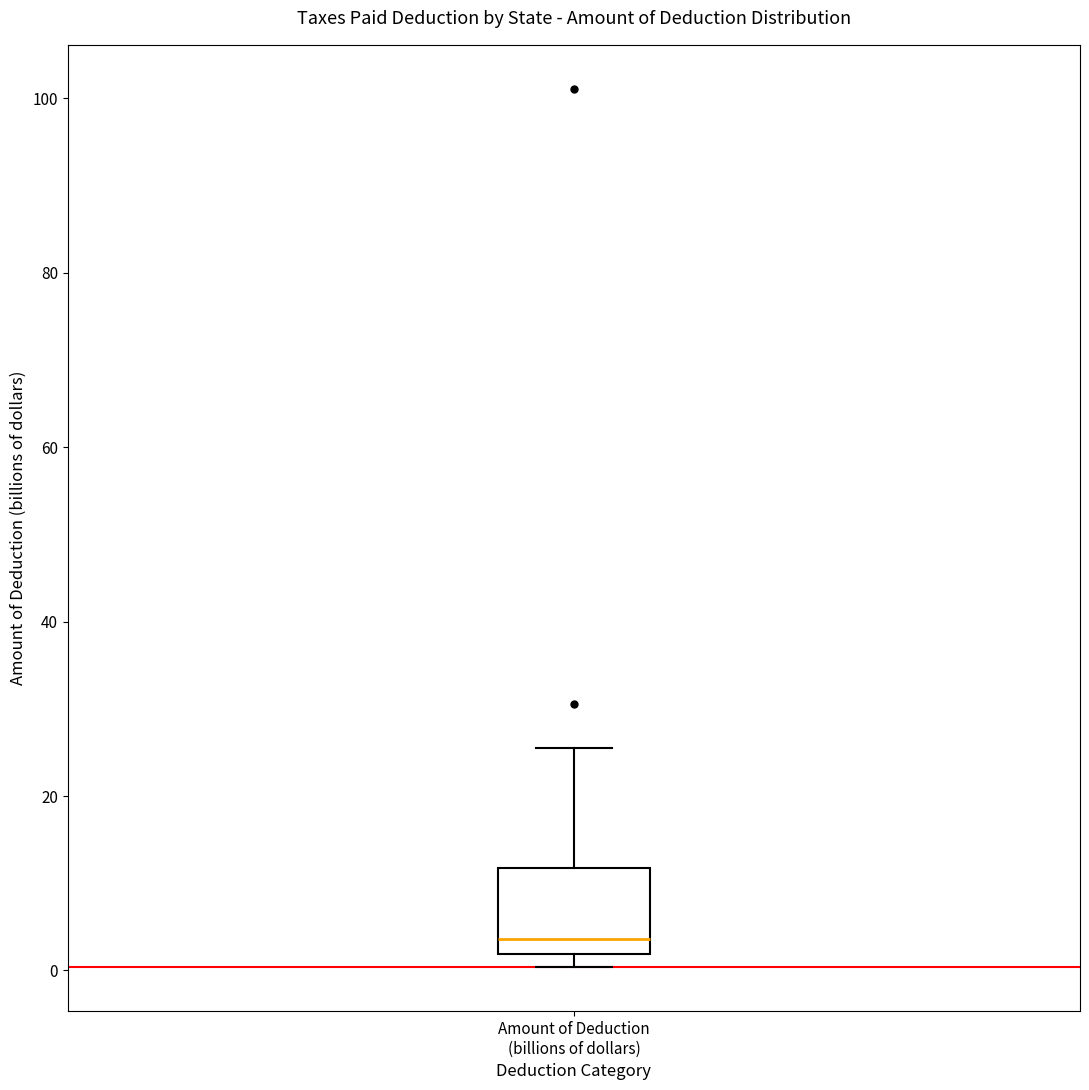

Where is the upper edge of the box for Amount of Deduction (billions of dollars) on the y-axis? The values are not printed on the chart, so give them approximately, as read against the axis.

12